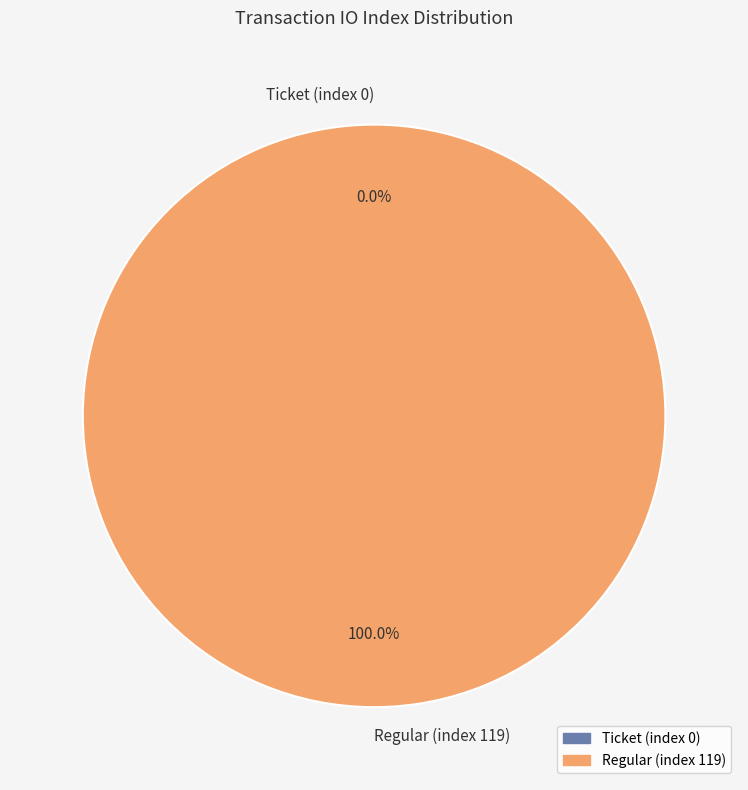

What percentage is the Regular (index 119) slice, to the nearest percent?

100%